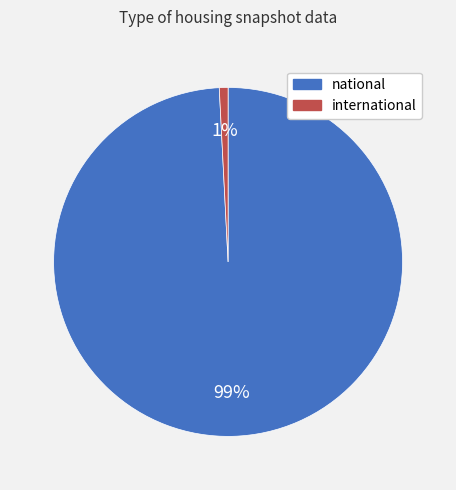

What is the largest slice in the pie chart?

national